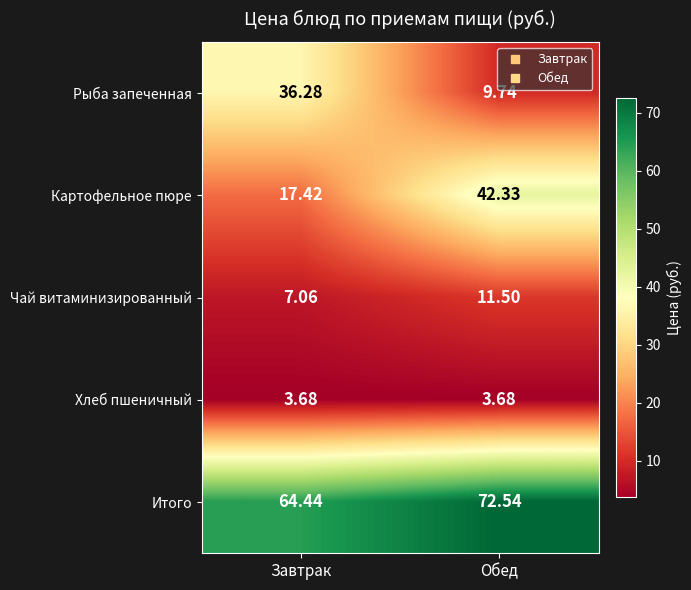

Which category has the lowest value in the Чай витаминизированный series?

Завтрак